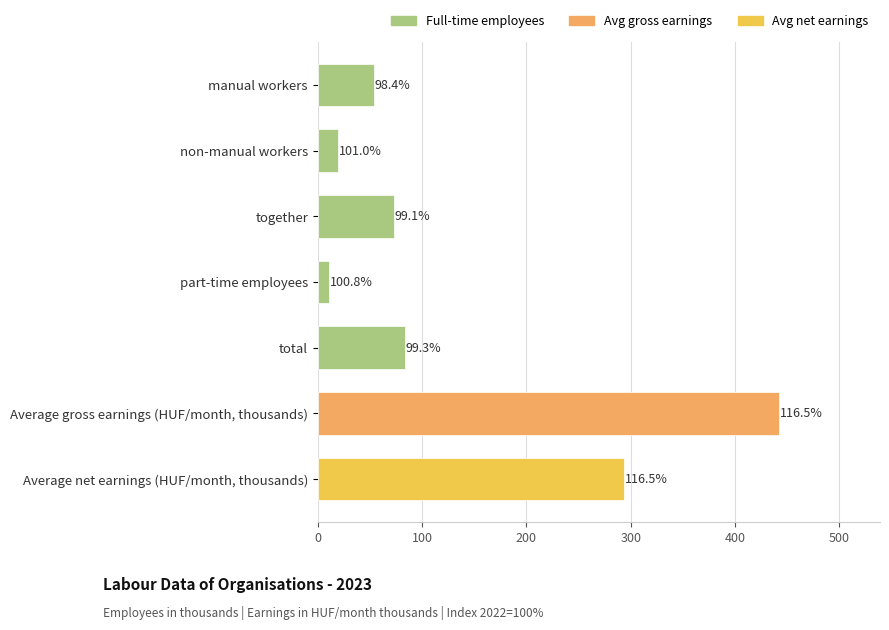

What is the sum of all values?

975.8